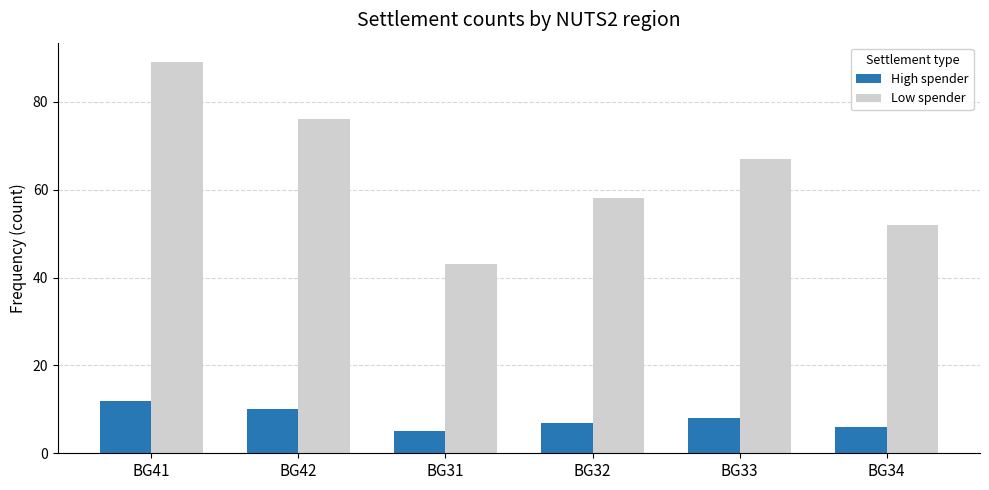

Which series has the widest spread of values?

Low spender